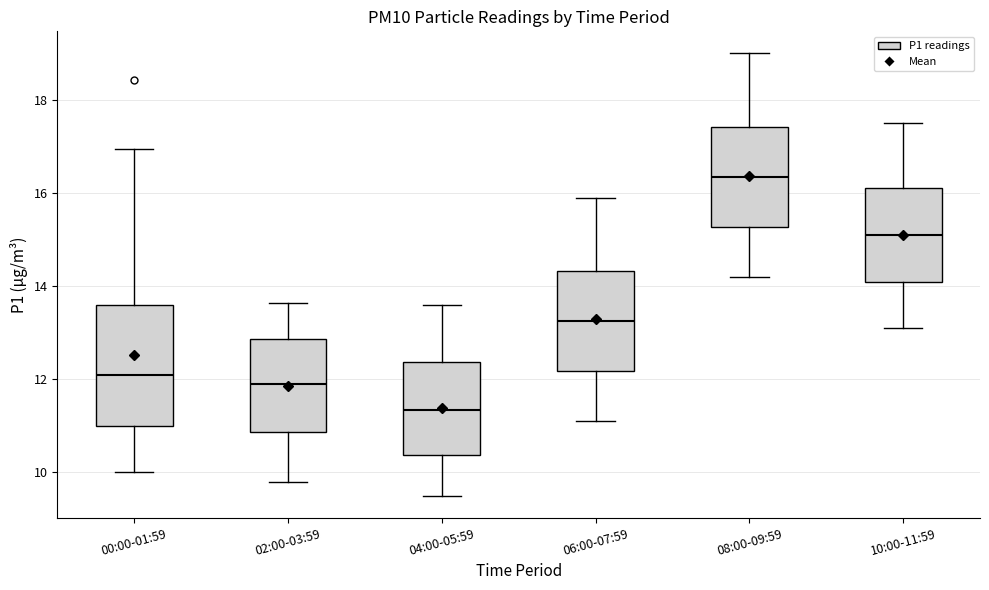

Reading left to right, read every box against the y-axis: the position of its median line, the range the box covers, and the ends of its whiskers. The values are not printed on the chart, so give them approximately, as read against the axis.

00:00-01:59: median 12.2, box 11.0 to 13.6, whiskers 10.0 to 17.0
02:00-03:59: median 12.0, box 10.8 to 12.8, whiskers 9.8 to 13.6
04:00-05:59: median 11.4, box 10.4 to 12.4, whiskers 9.6 to 13.6
06:00-07:59: median 13.2, box 12.2 to 14.4, whiskers 11.2 to 16.0
08:00-09:59: median 16.4, box 15.2 to 17.4, whiskers 14.2 to 19.0
10:00-11:59: median 15.2, box 14.2 to 16.2, whiskers 13.2 to 17.6